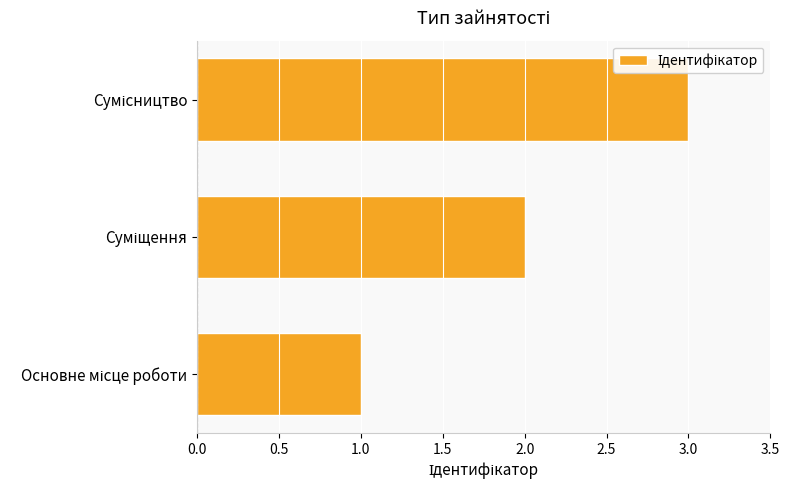

What is the greatest value displayed?

3